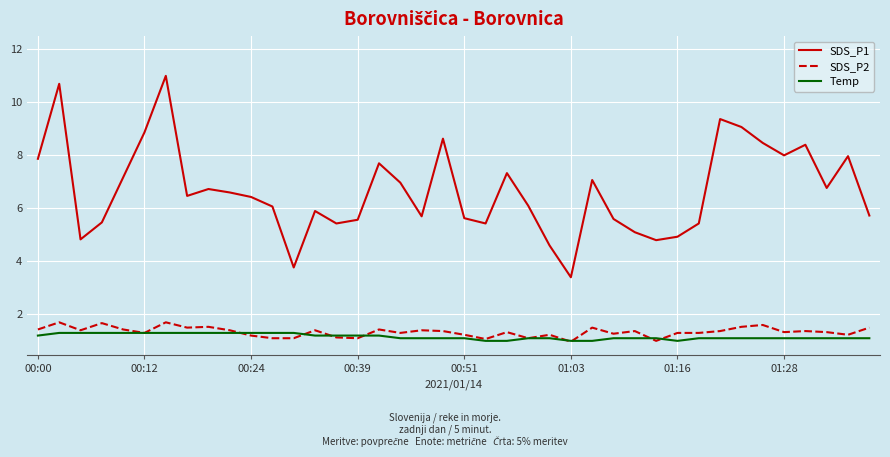

What is the minimum value shown in the chart?

1.0